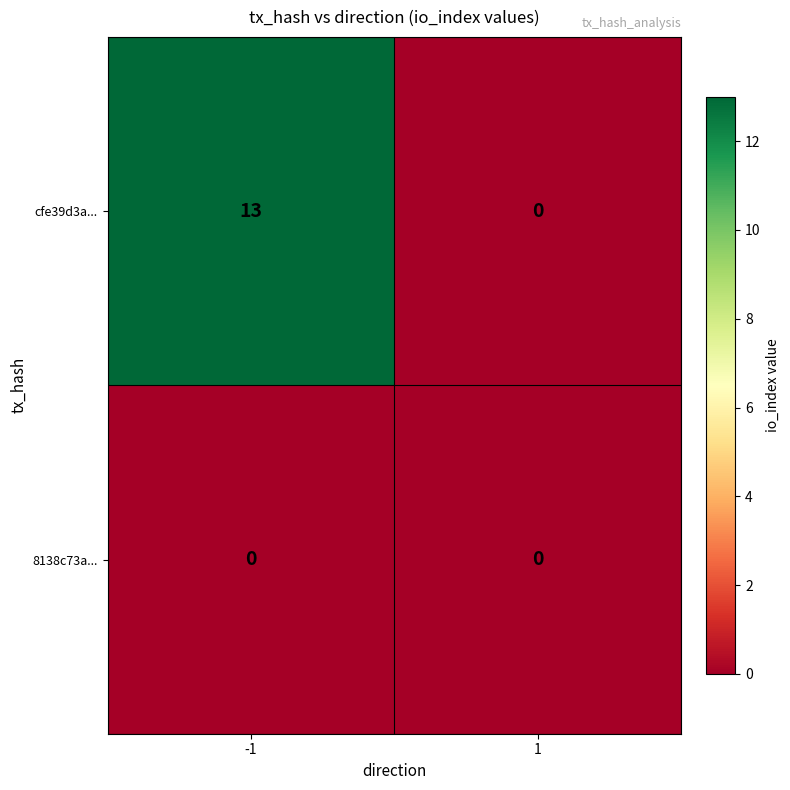

What is the difference between the cfe39d3a... values at 1 and -1?

13